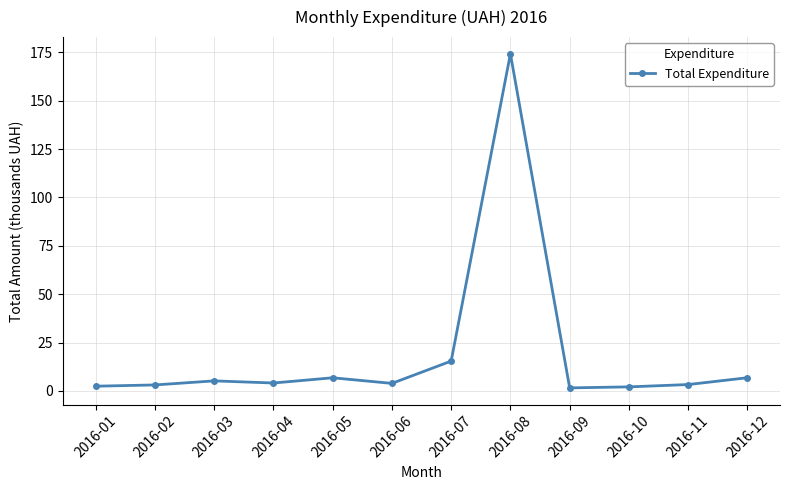

What is the maximum value shown in the chart?

174.3